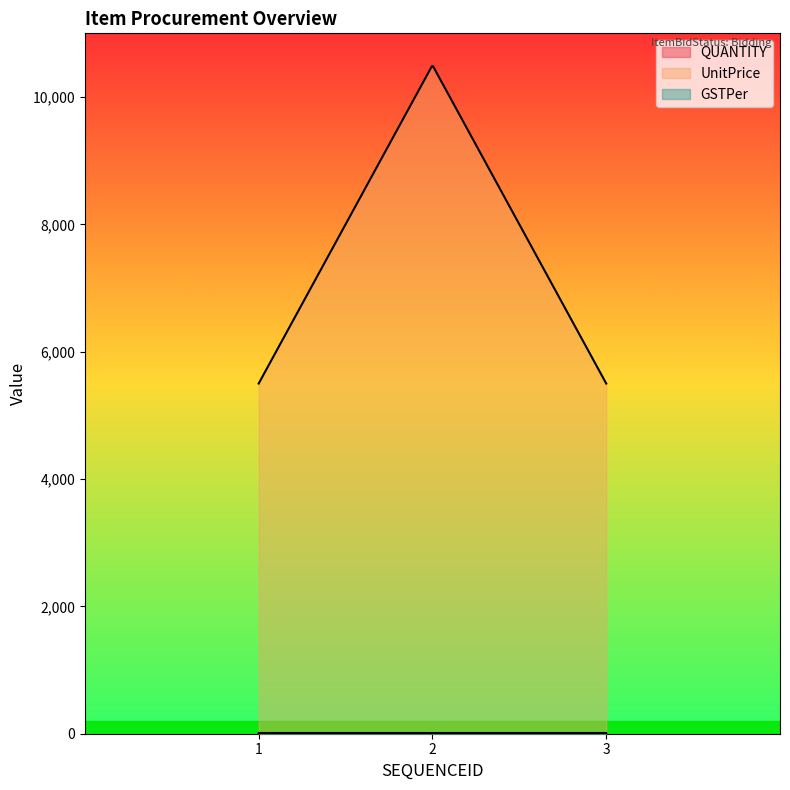

What are all the series names shown in the legend?

QUANTITY, UnitPrice, GSTPer